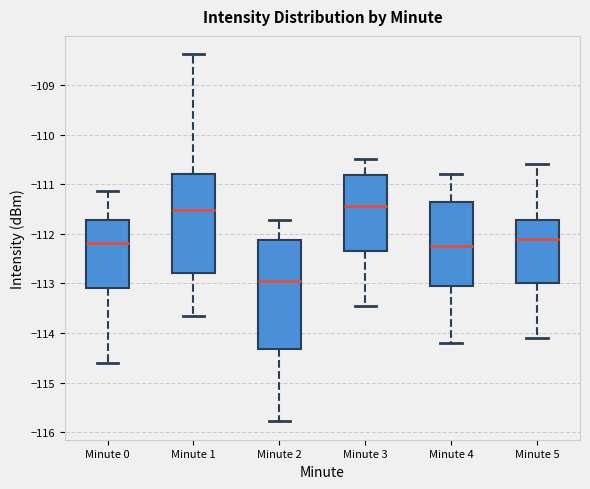

Which box is the tallest, from its lower edge to its upper edge?

Minute 2